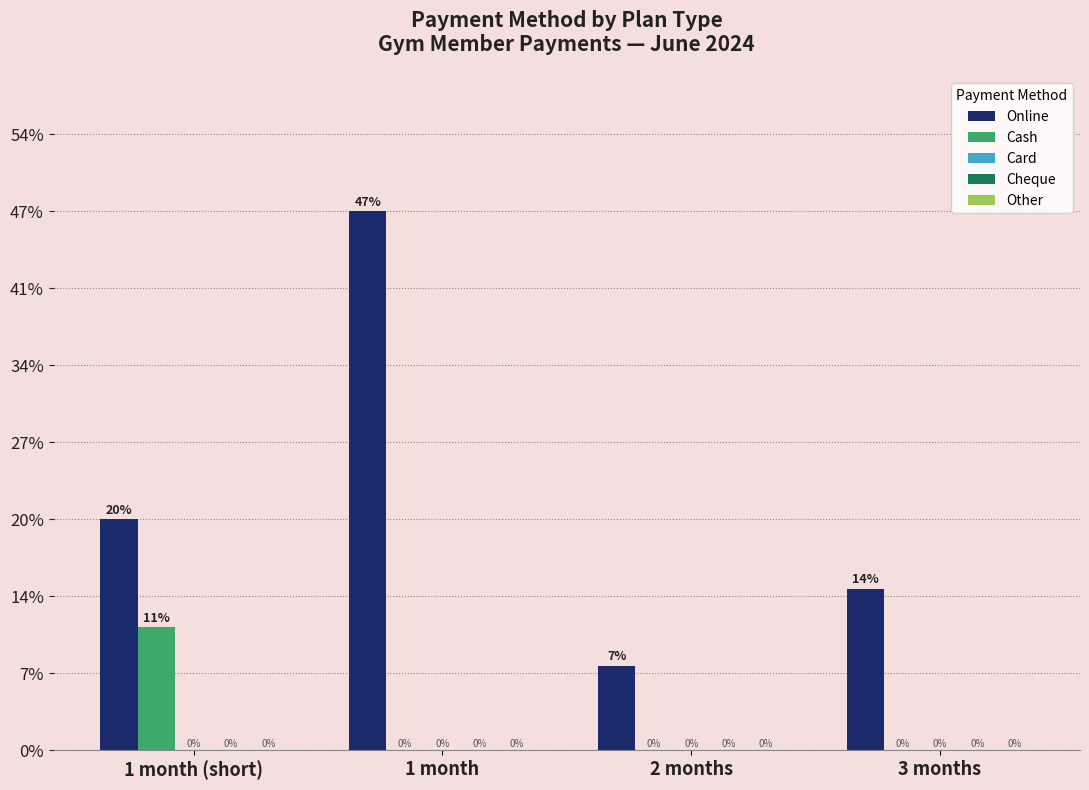

Which series changed the most between 1 month (short) and 1 month?

Online